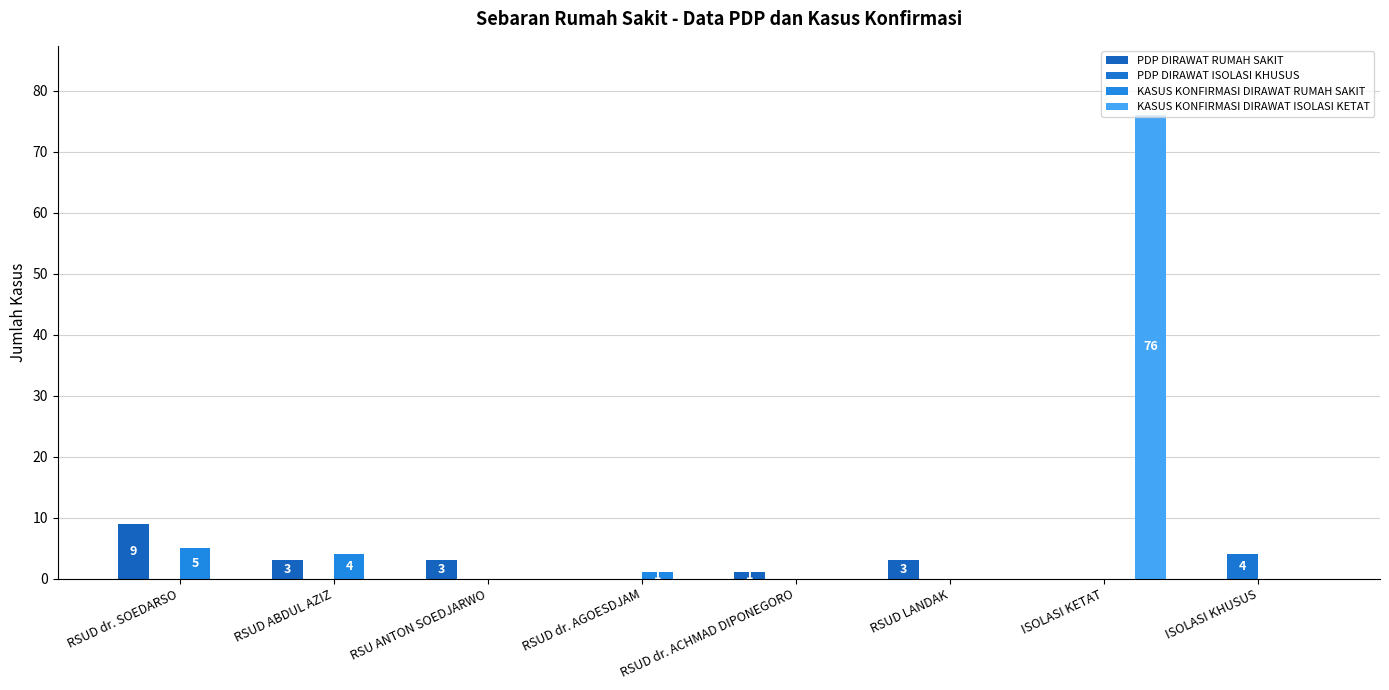

List the labels in order of PDP DIRAWAT ISOLASI KHUSUS value, smallest first.

RSUD dr. SOEDARSO, RSUD ABDUL AZIZ, RSU ANTON SOEDJARWO, RSUD dr. AGOESDJAM, RSUD dr. ACHMAD DIPONEGORO, RSUD LANDAK, ISOLASI KETAT, ISOLASI KHUSUS